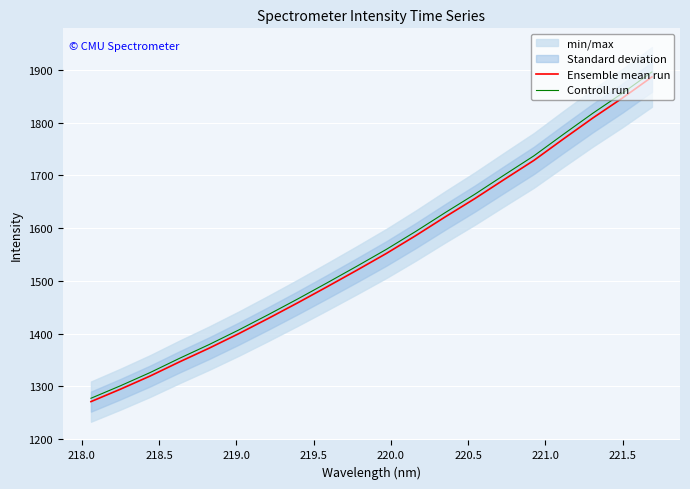

What is the highest value of the Controll run series?

1896.3